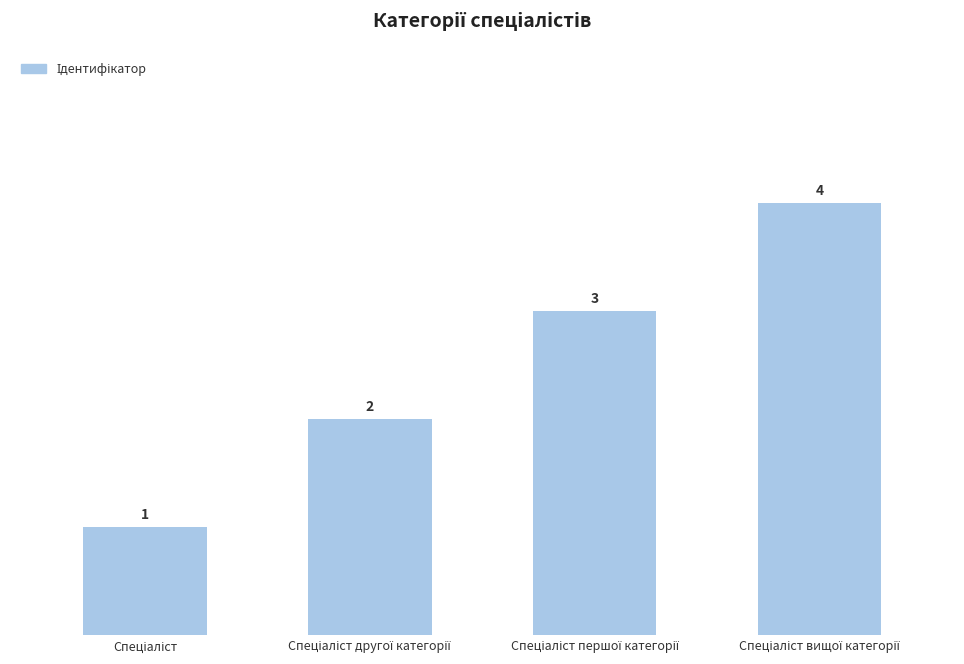

How many bars are there in total?

4